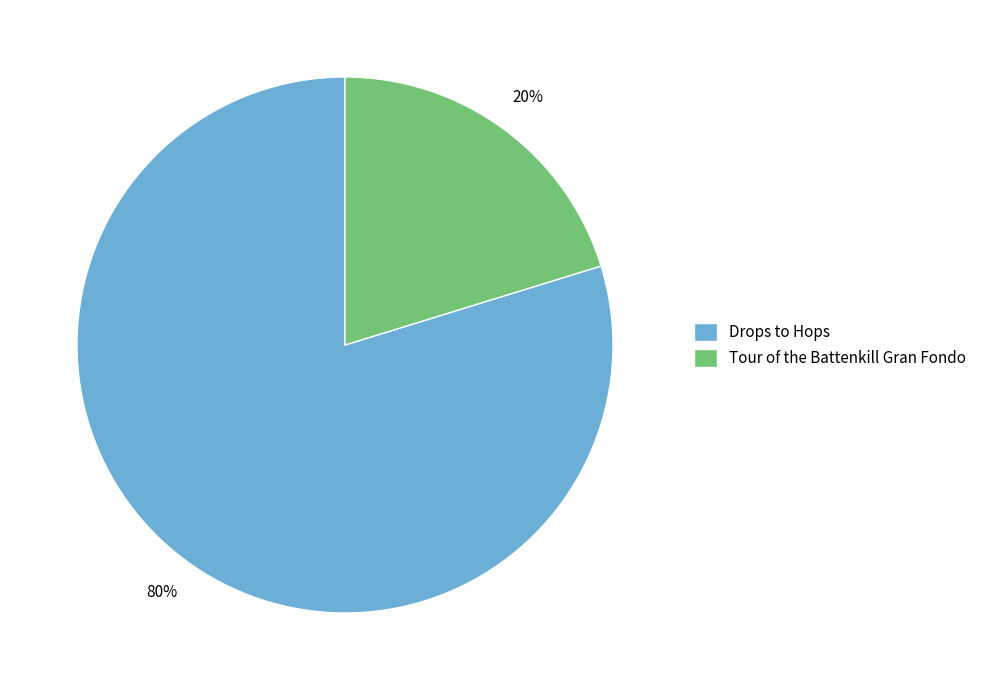

True or false: Drops to Hops accounts for 80% of the total.

True